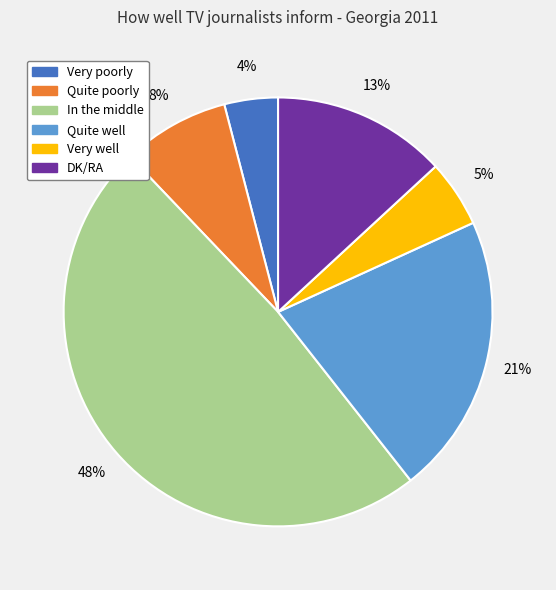

To the nearest percent, what portion does DK/RA represent?

13%